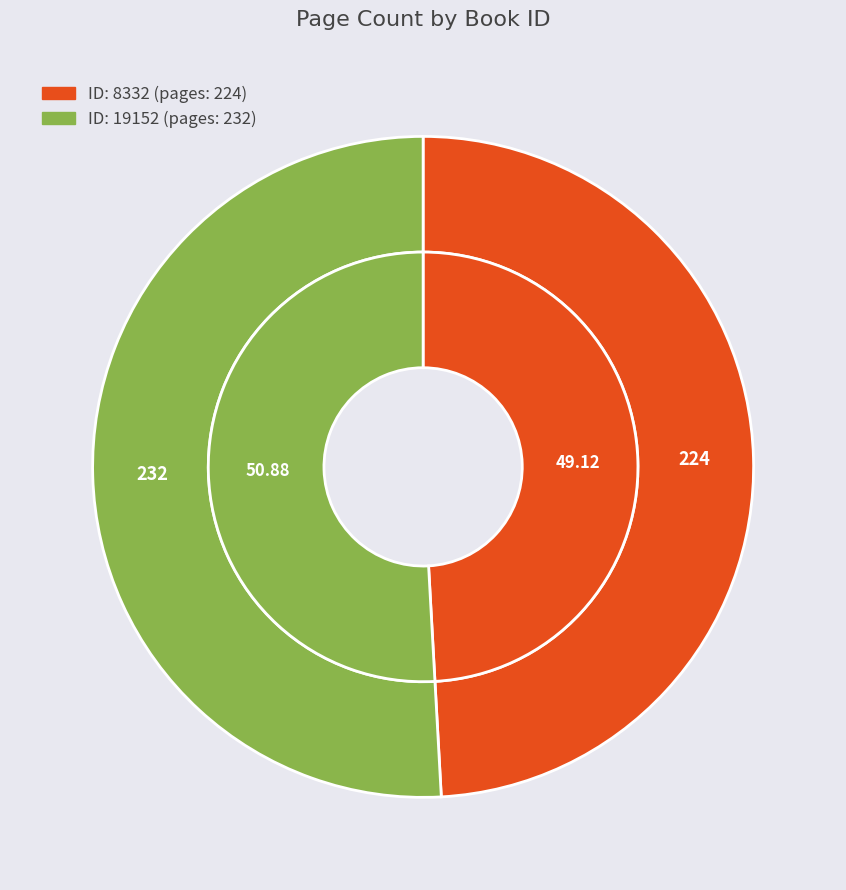

Rank the categories by value from highest to lowest.

19152, 8332